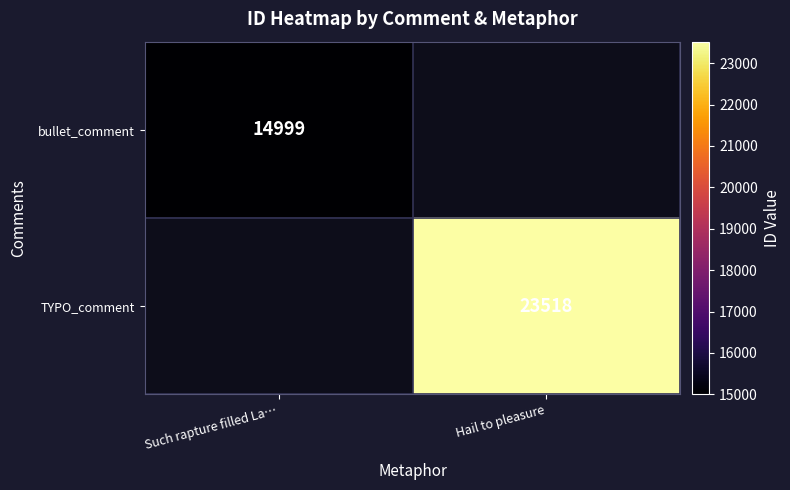

Which has a higher value, Such rapture filled La… or Hail to pleasure?

Hail to pleasure